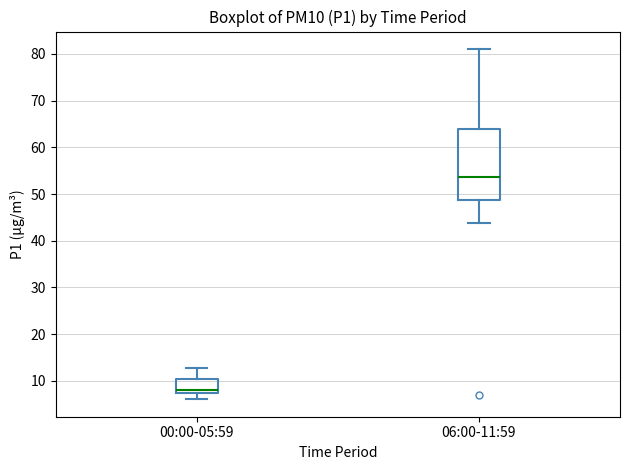

Reading left to right, read every box against the y-axis: the position of its median line, the range the box covers, and the ends of its whiskers. The values are not printed on the chart, so give them approximately, as read against the axis.

00:00-05:59: median 8, box 7 to 10, whiskers 6 to 13
06:00-11:59: median 54, box 49 to 64, whiskers 44 to 81